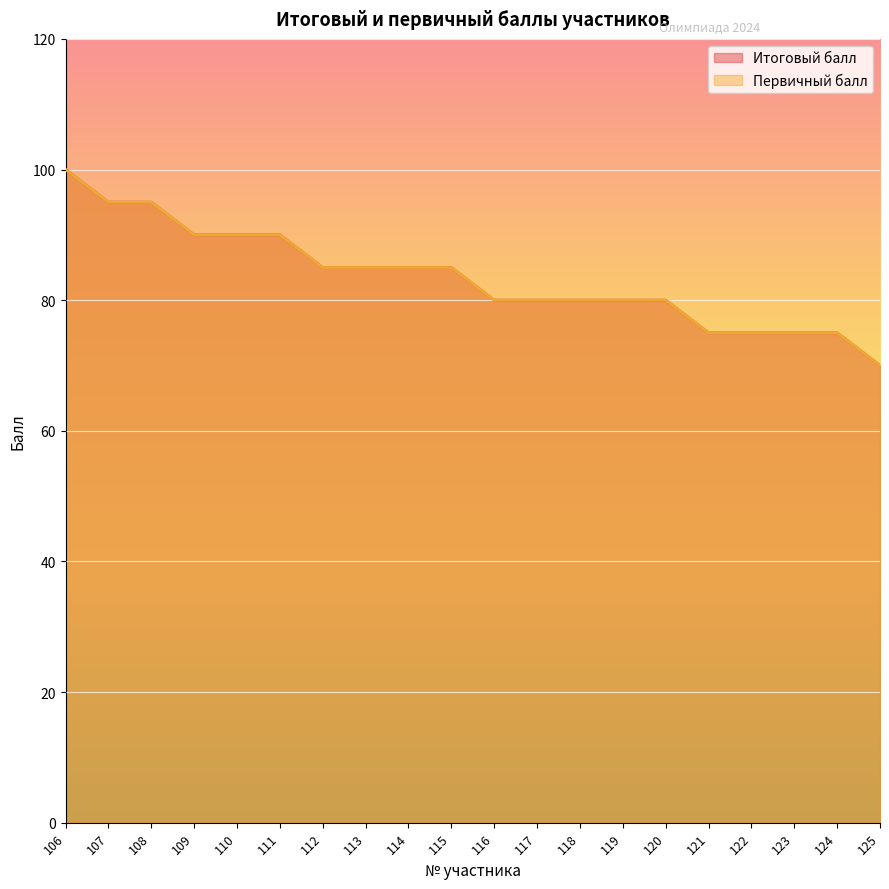

What is the total value across all series at 106?

200